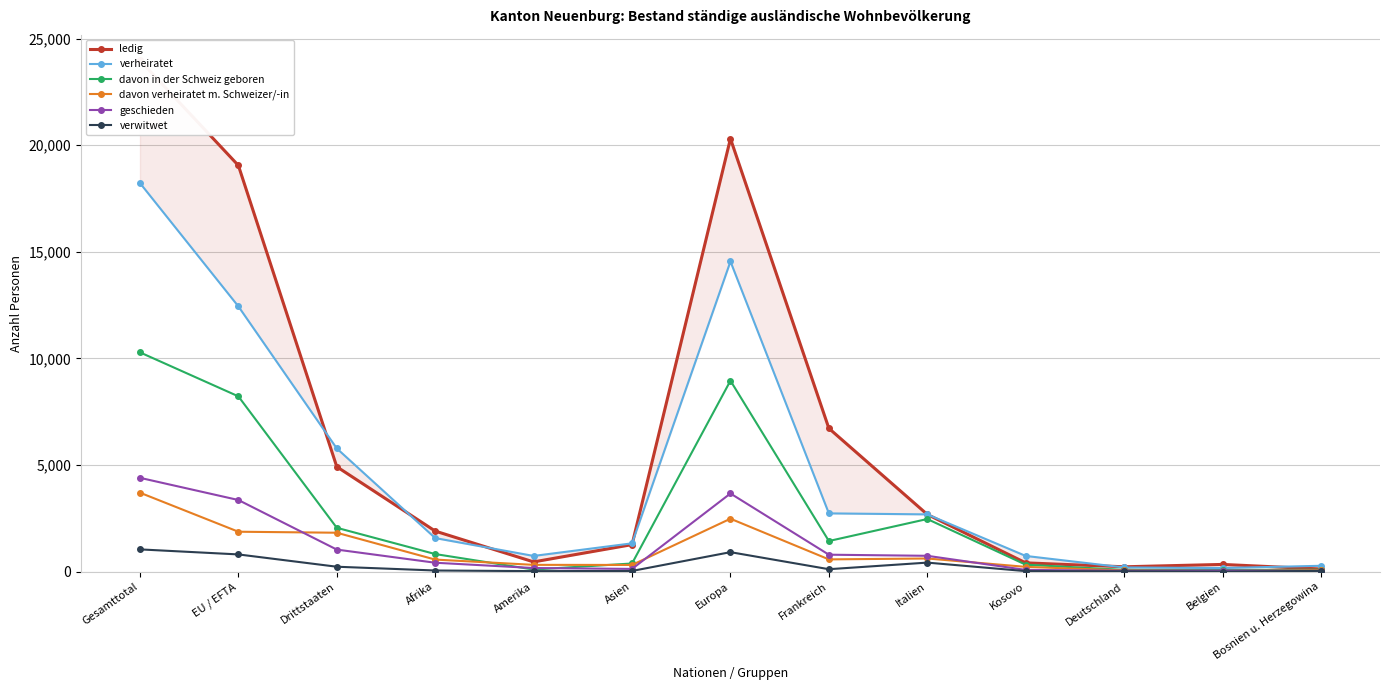

At which category does ledig reach its first local valley?

Amerika